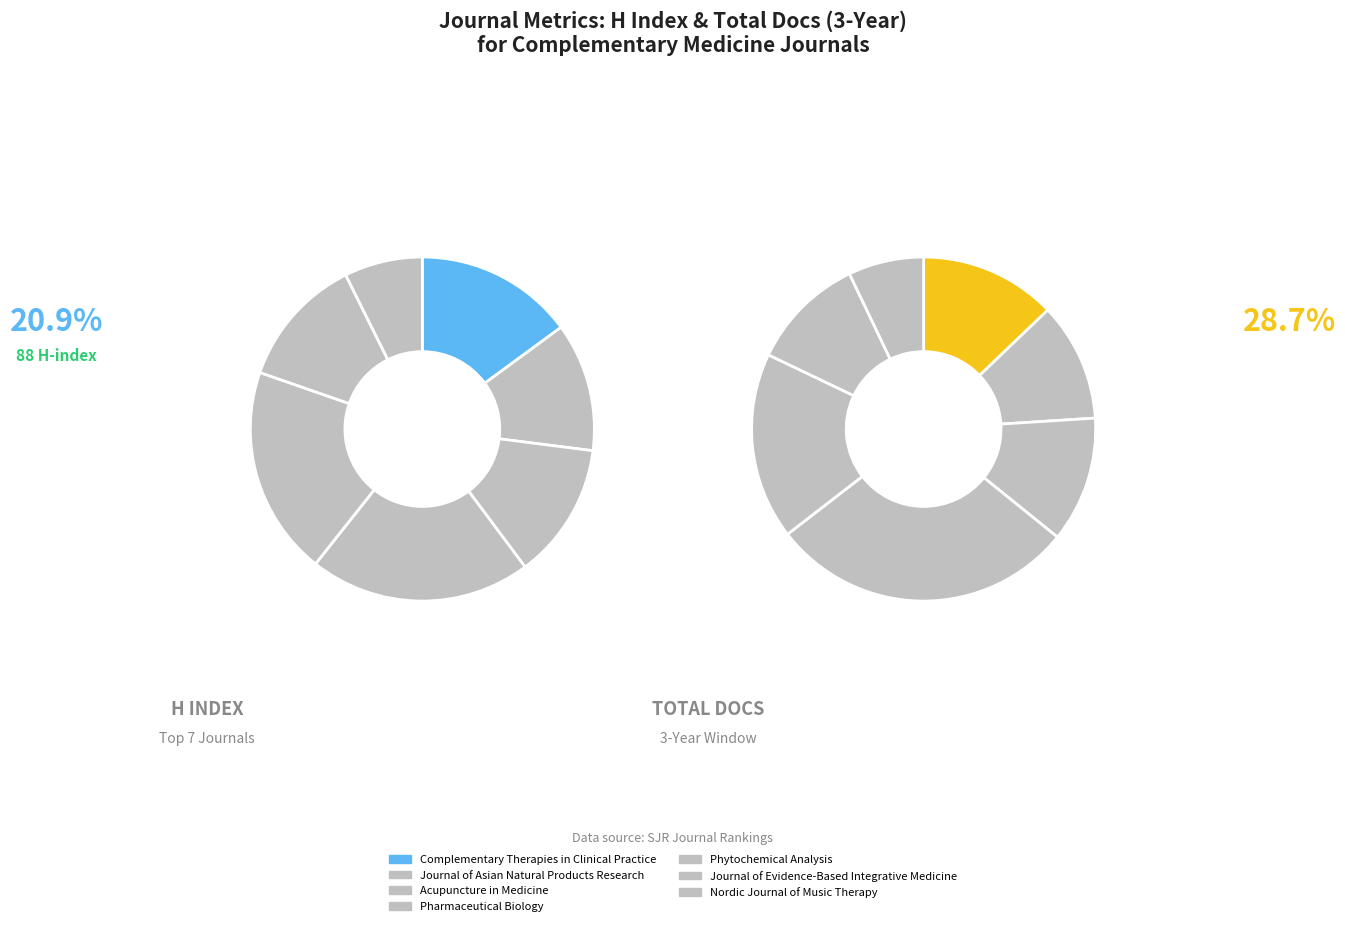

True or false: Phytochemical
Analysis accounts for 18% of the total.

True